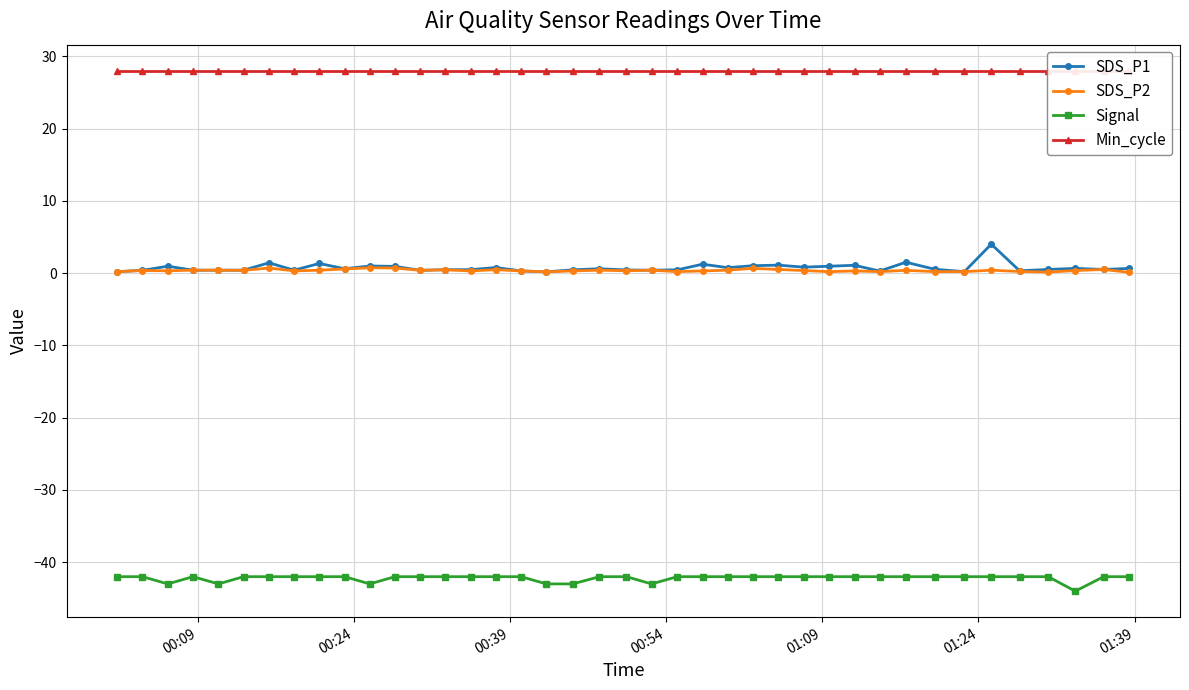

True or false: SDS_P1 has more than 0 interior local peaks.

True